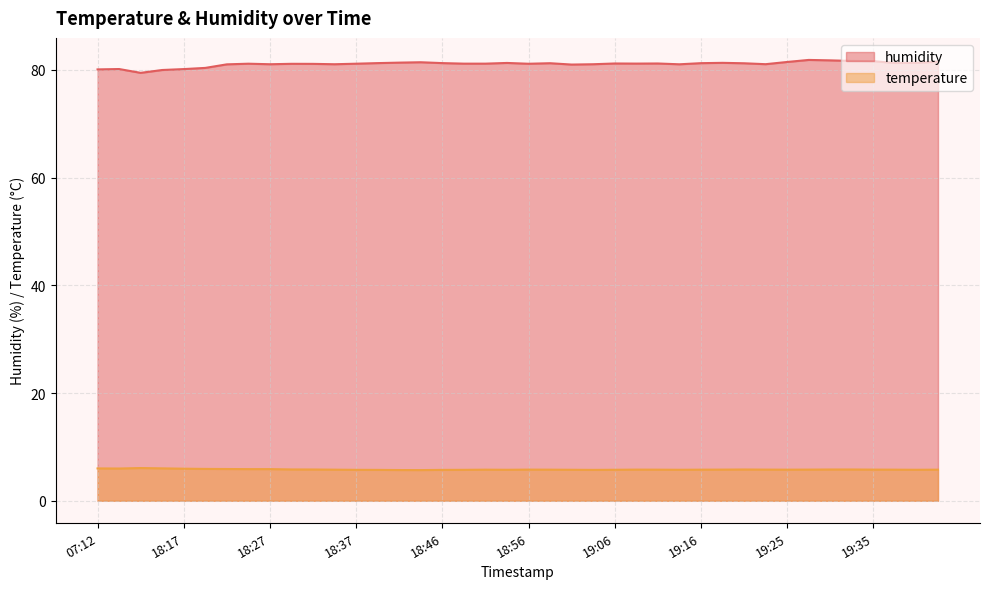

What is the value of the humidity point at the 15th from the left?

81.3